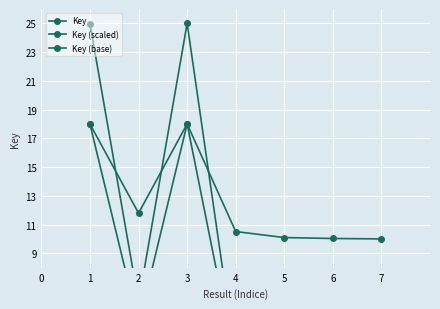

Which has a higher value, 2 or 6?

2